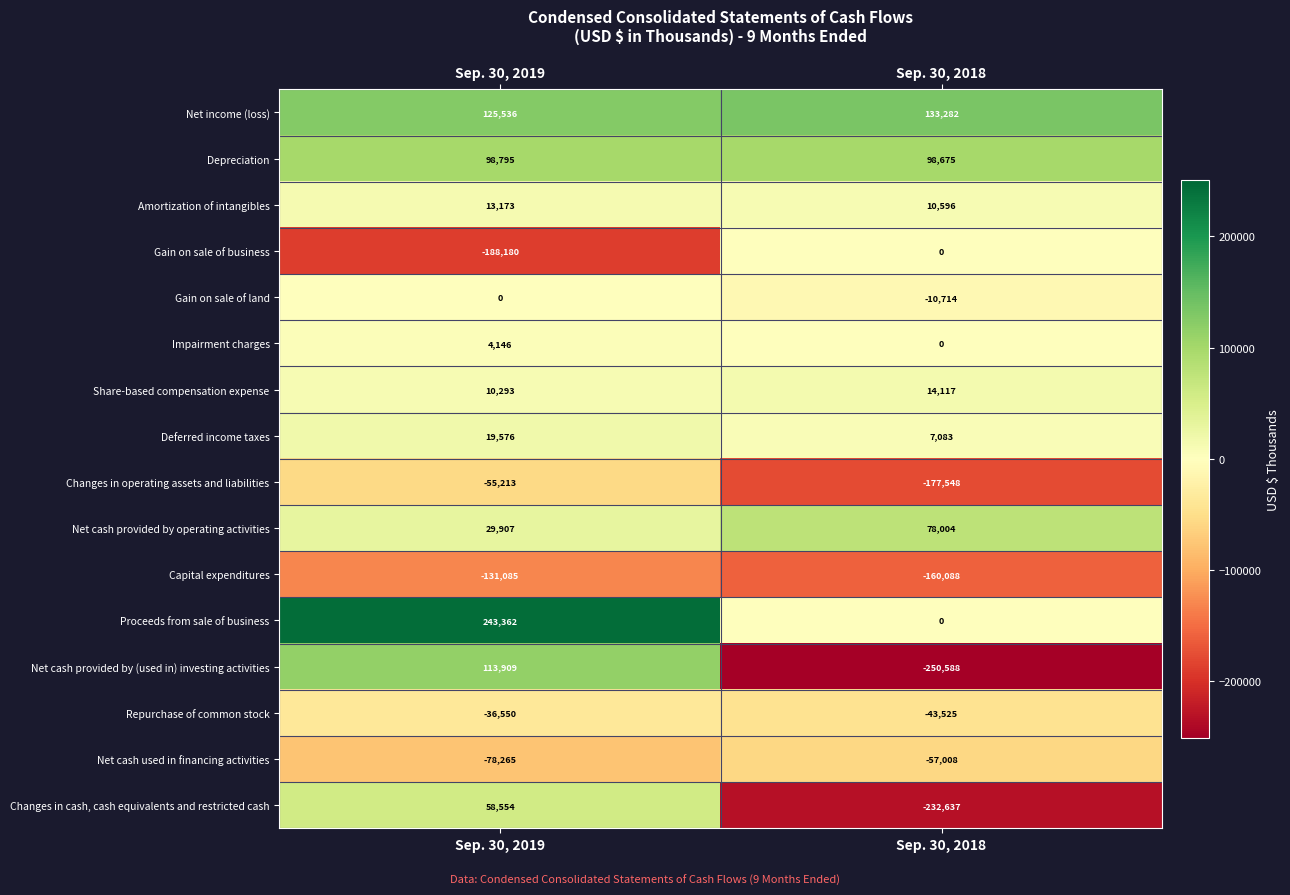

Rank the categories by Depreciation value from lowest to highest.

Sep. 30, 2018, Sep. 30, 2019